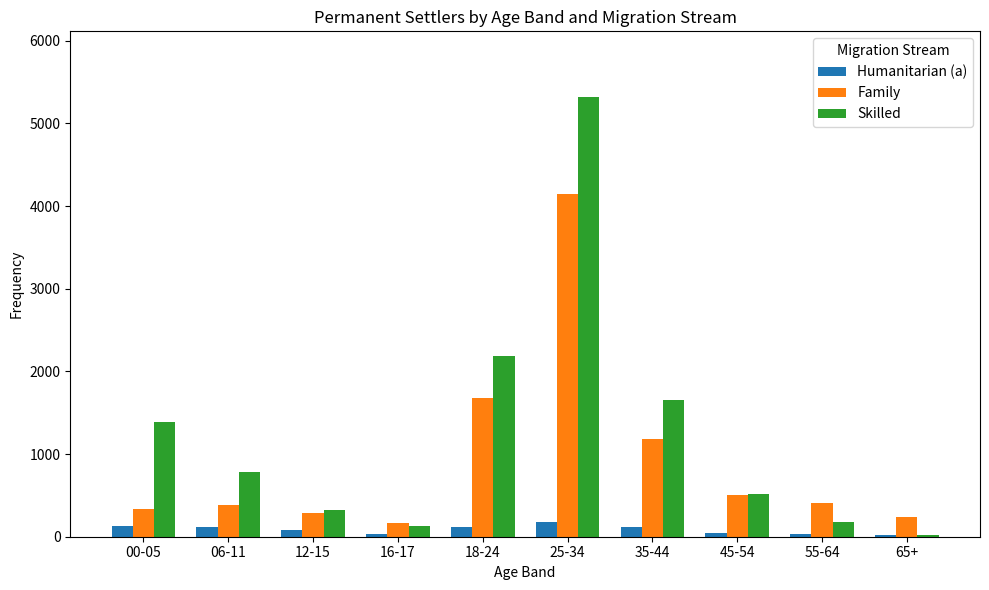

What is the difference between the maximum and minimum values in the Family series?

3979